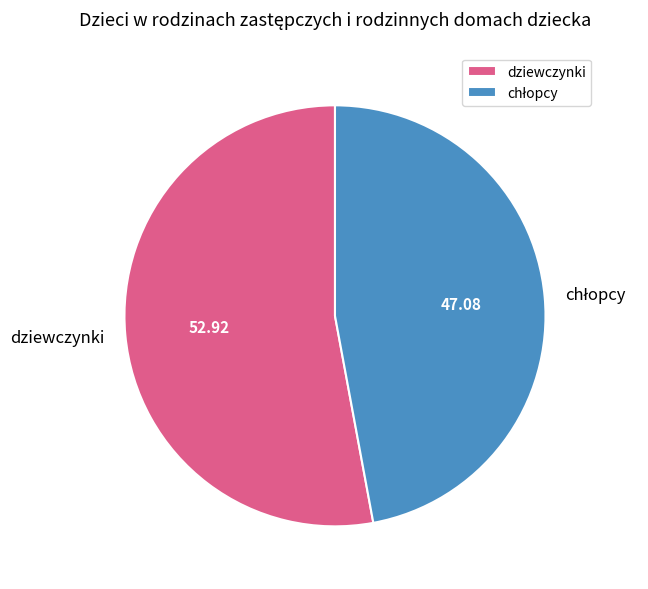

Is there a majority slice in this chart?

Yes